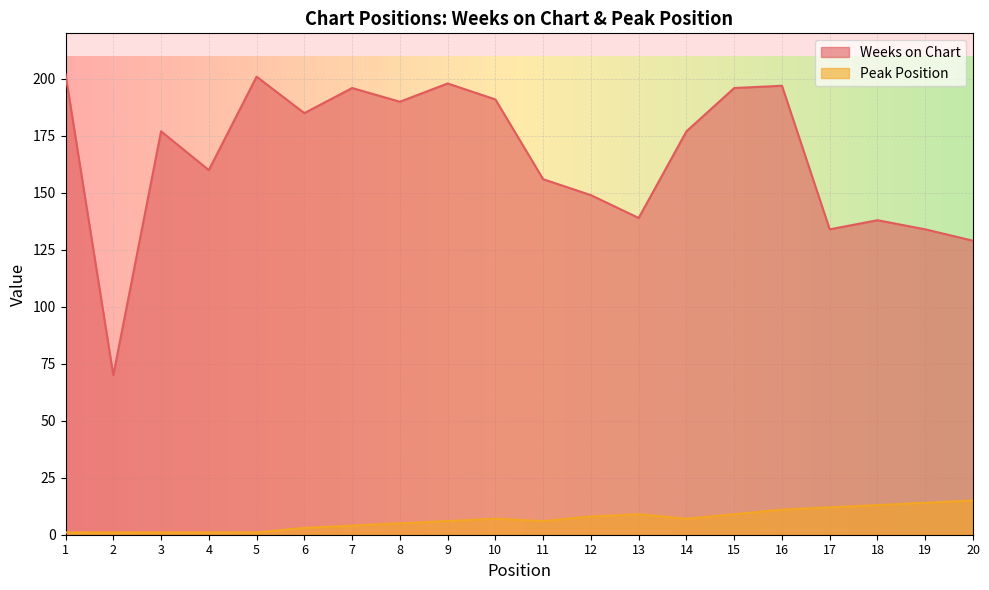

In Peak Position, how many points are higher than both neighbors (excluding endpoints)?

2